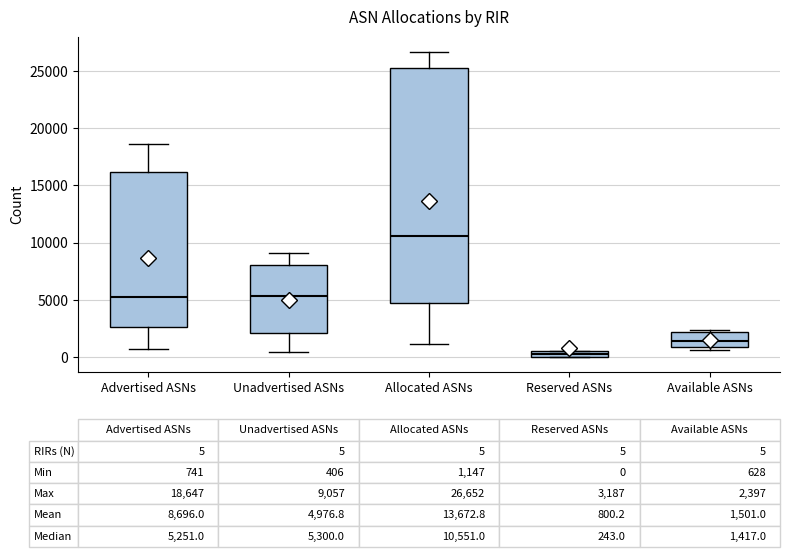

Comparing the boxes themselves (not the whiskers), which one is the tallest?

Allocated ASNs